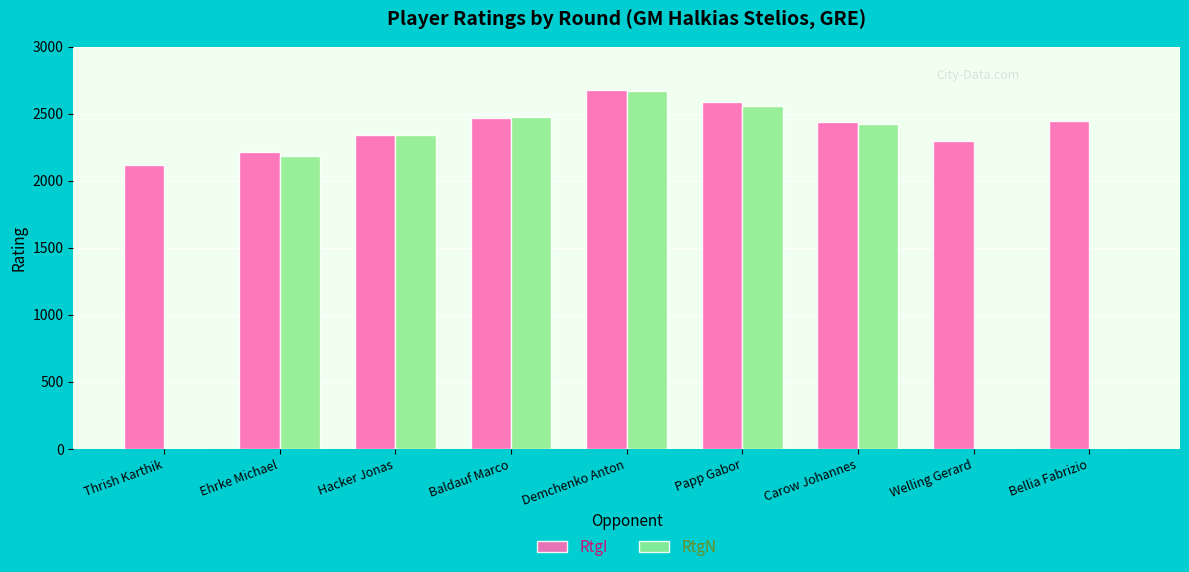

At which category does the chart reach its peak across all series?

Demchenko Anton